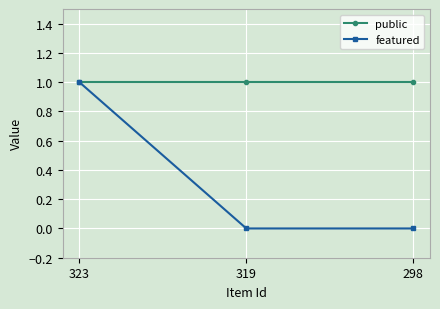

What is the value of the public point at the 3rd from the left?

1